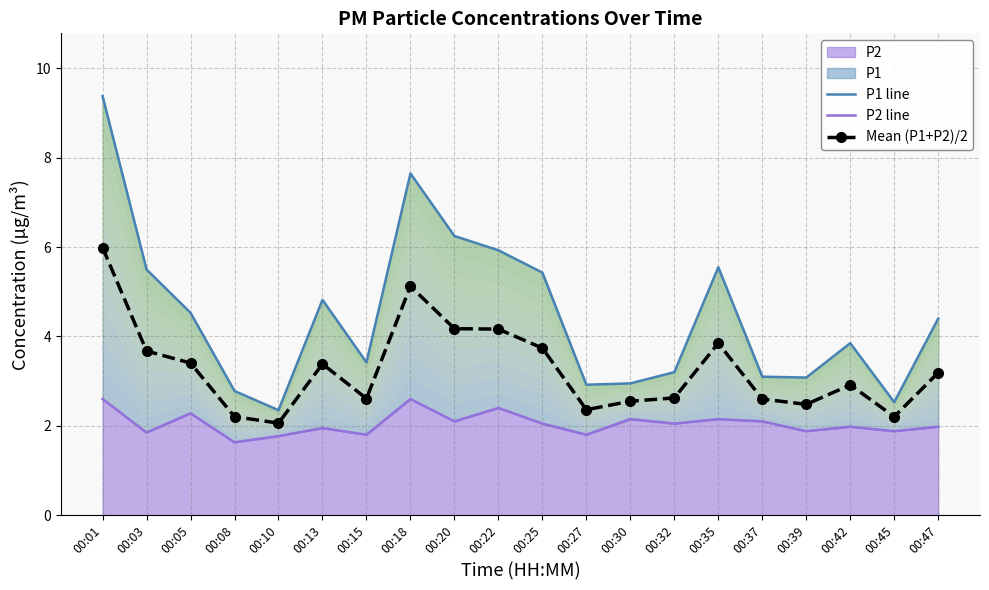

List the series in order of their peak value, highest first.

P1 line, Mean (P1+P2)/2, P2 line